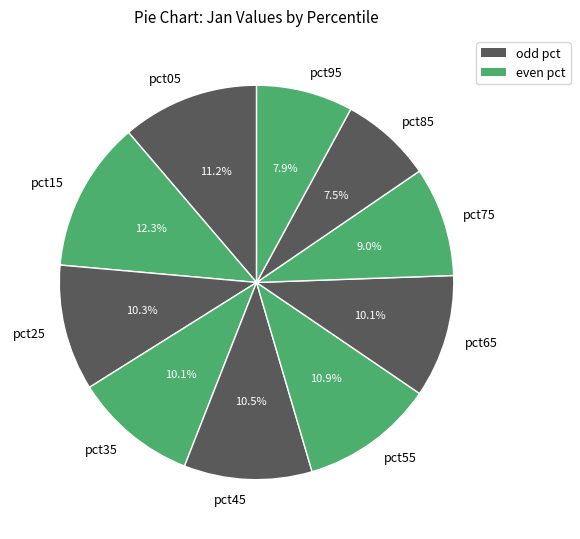

To the nearest percent, what is the combined percentage of pct25 and pct65?

20%